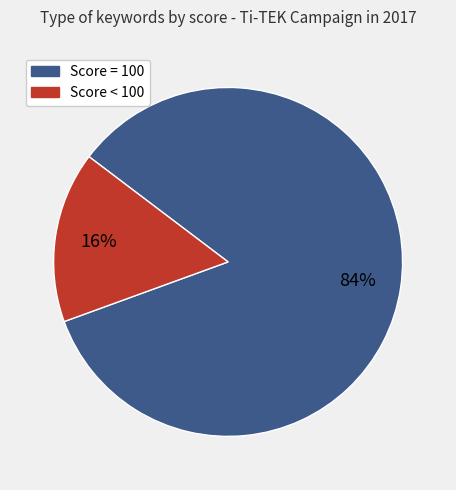

Is there any slice that represents more than half of the pie?

Yes